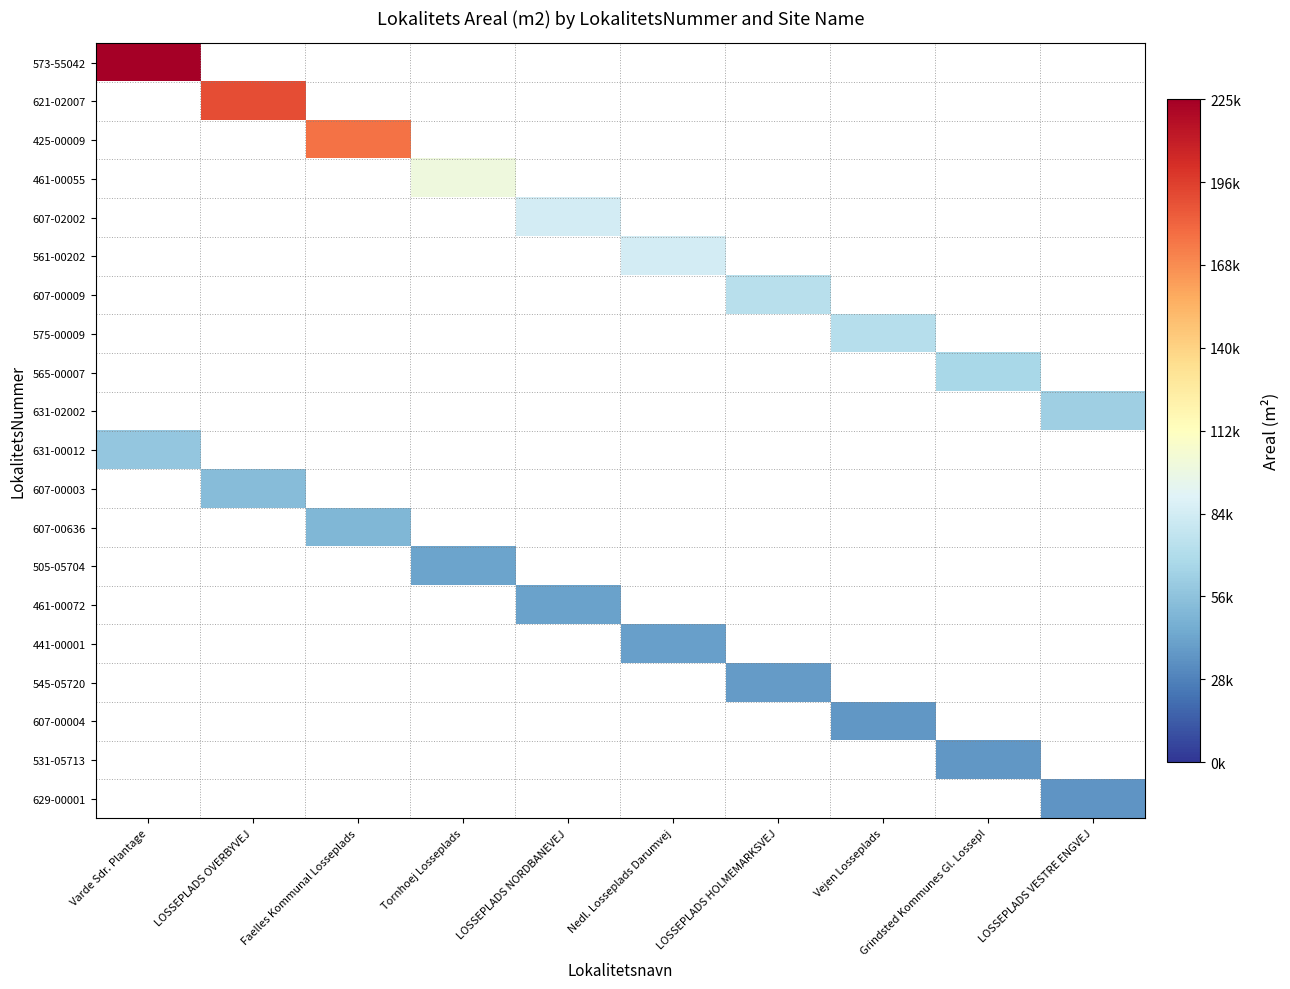

How many data points does each series have?

10